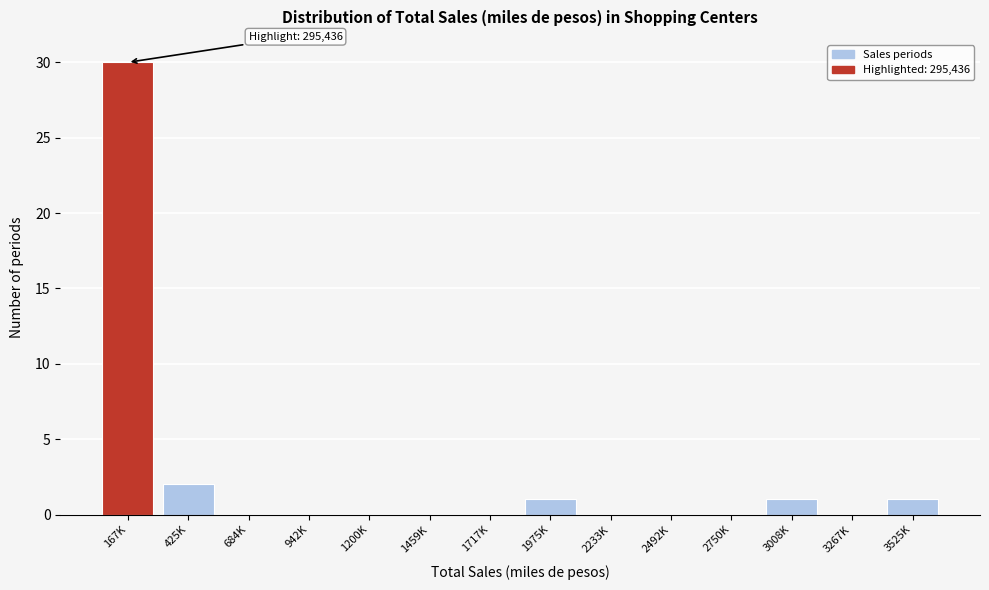

Reading left to right, transcribe all the data shown in this chart.

167K=30	425K=2	684K=0	942K=0	1200K=0	1459K=0	1717K=0	1975K=1	2233K=0	2492K=0	2750K=0	3008K=1	3267K=0	3525K=1